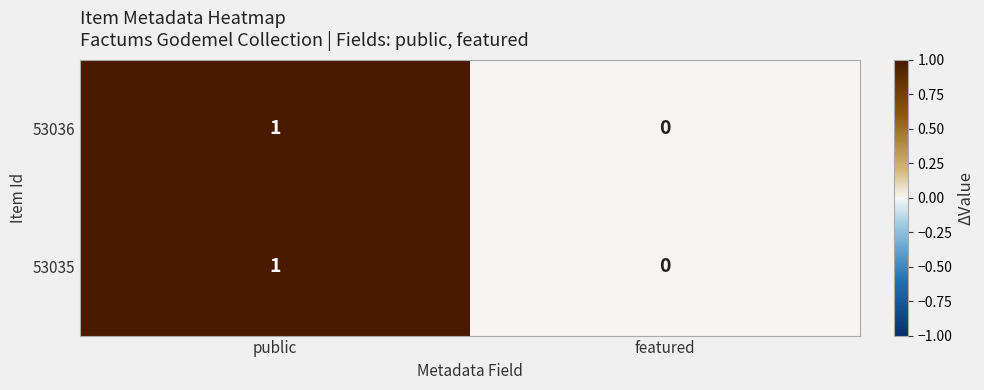

Reading left to right, extract all data points from this chart.

53036: 1	0
53035: 1	0